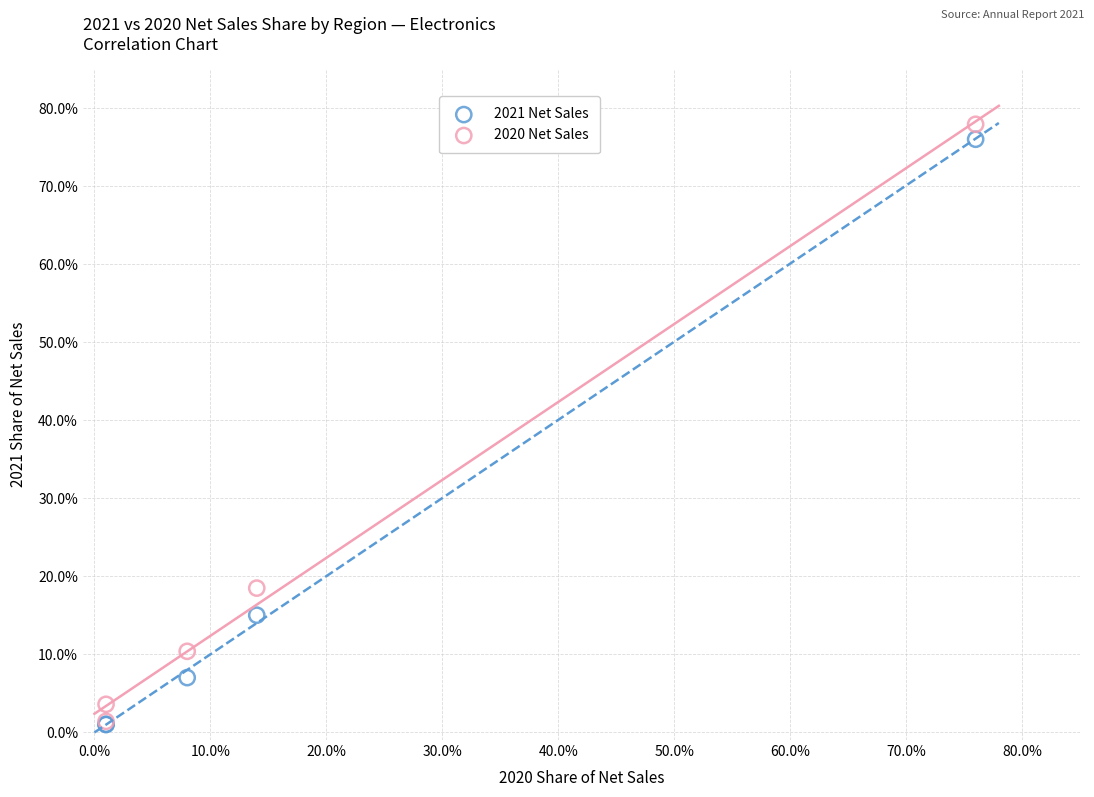

Which series contains the highest Y value?

2020 Net Sales